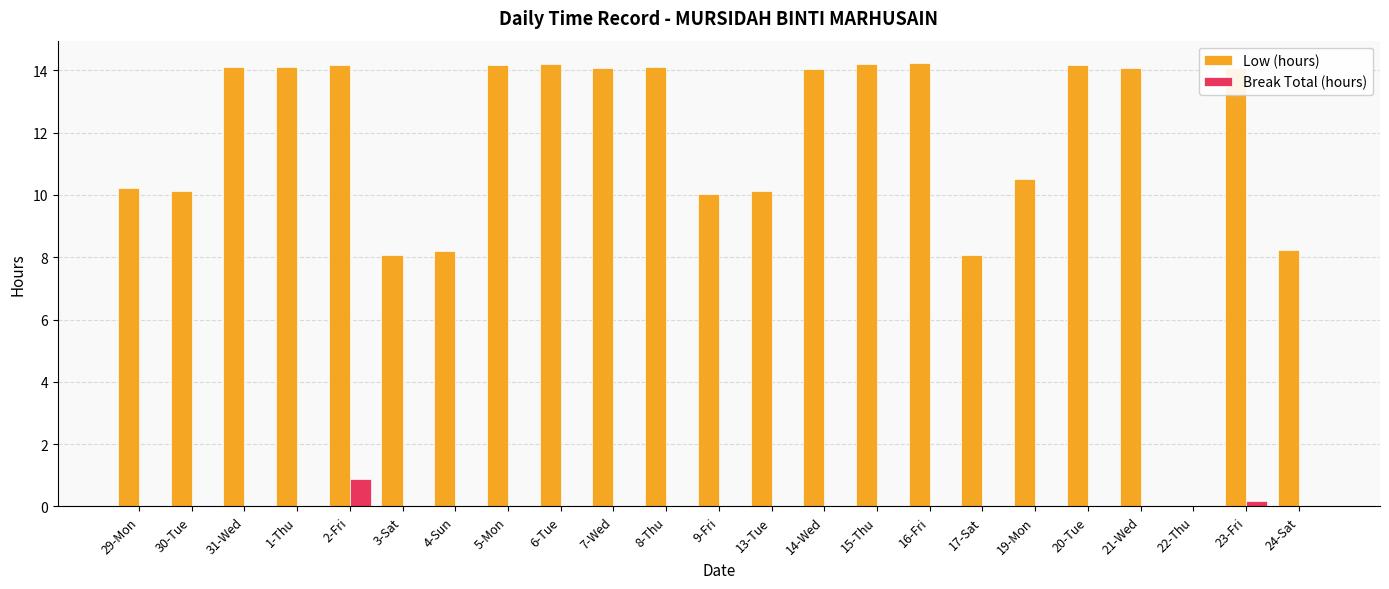

Which series has the largest total across all categories?

Low (hours)